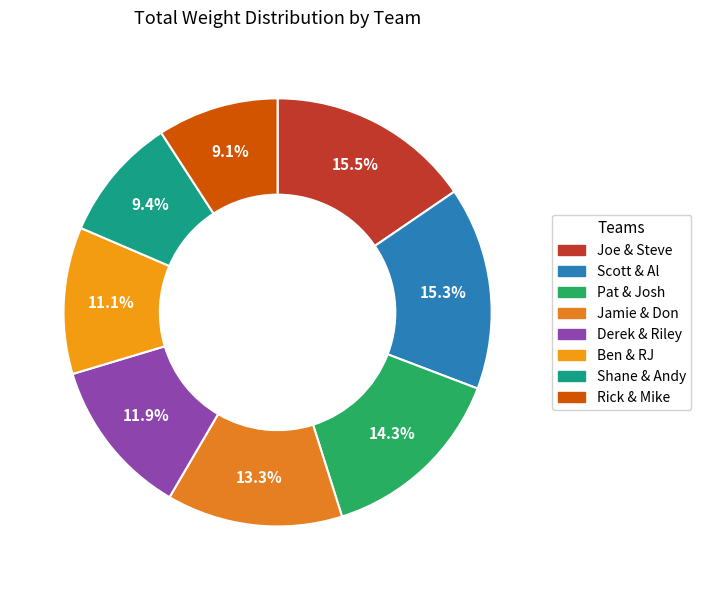

Count the number of slices in the pie.

8